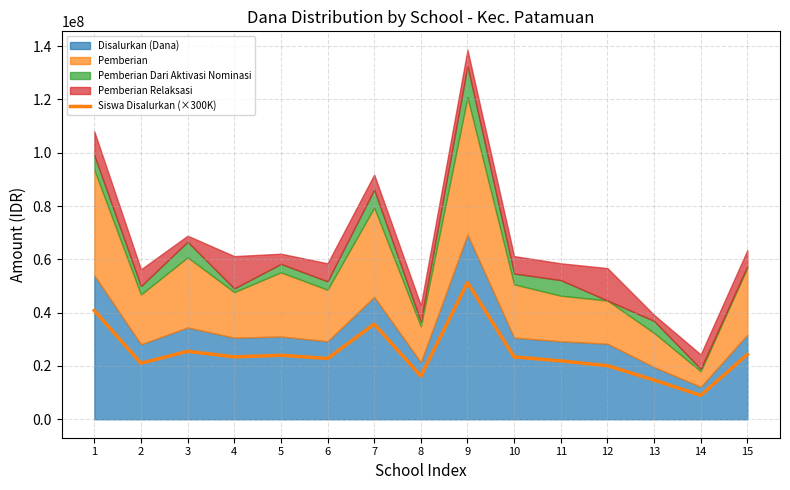

The chart shows a value of 21900000 at 11. True or false?

True